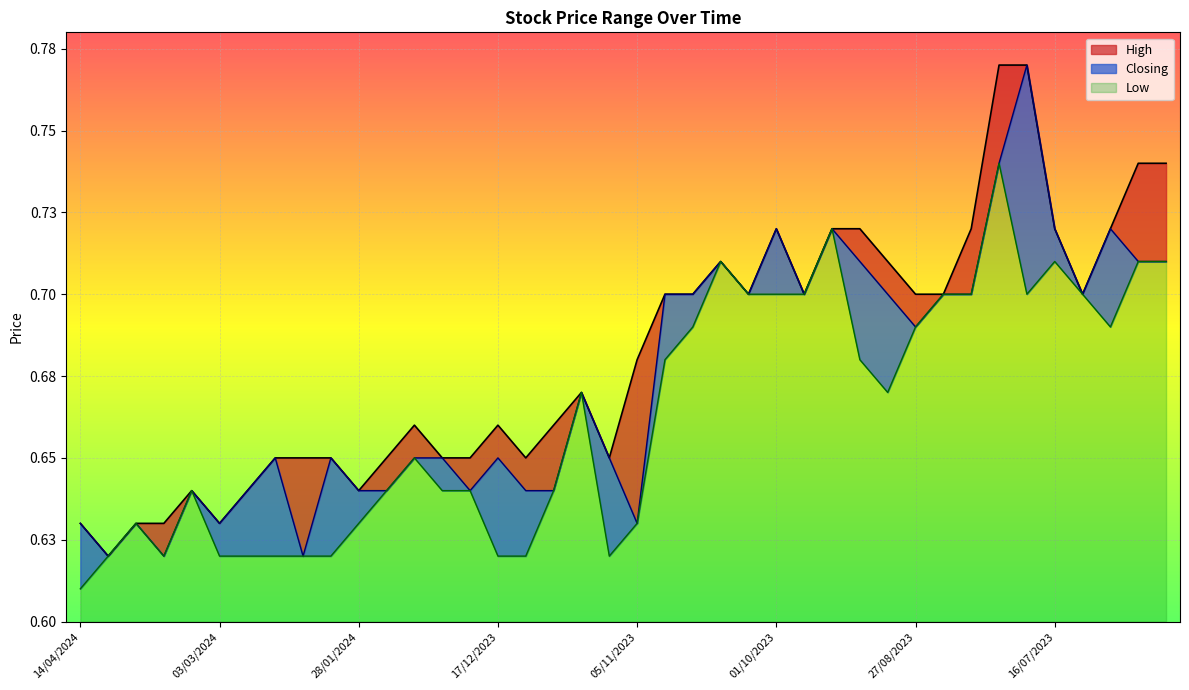

At which label does High reach its minimum?

31/03/2024